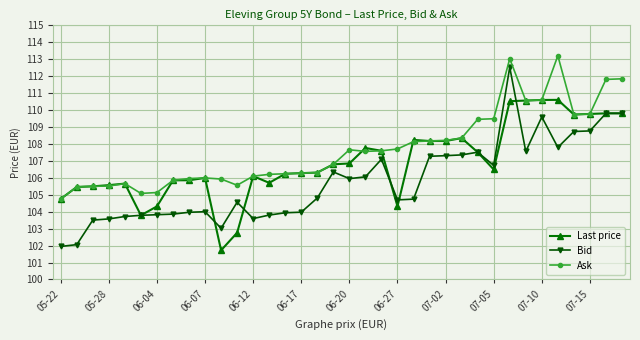

Which series has the widest spread of values?

Bid